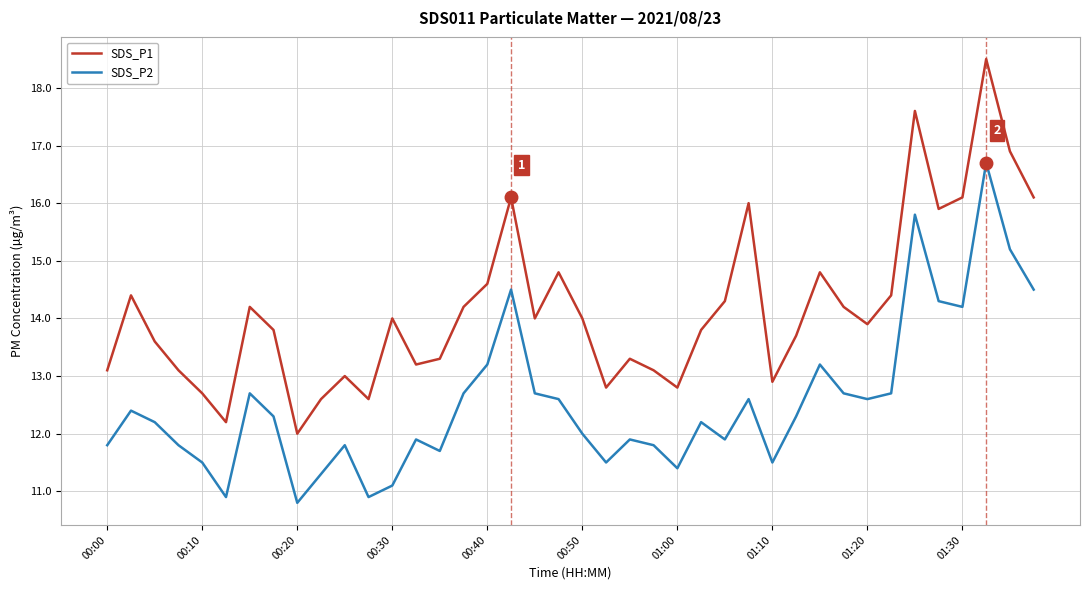

What are all the series names shown in the legend?

SDS_P1, SDS_P2